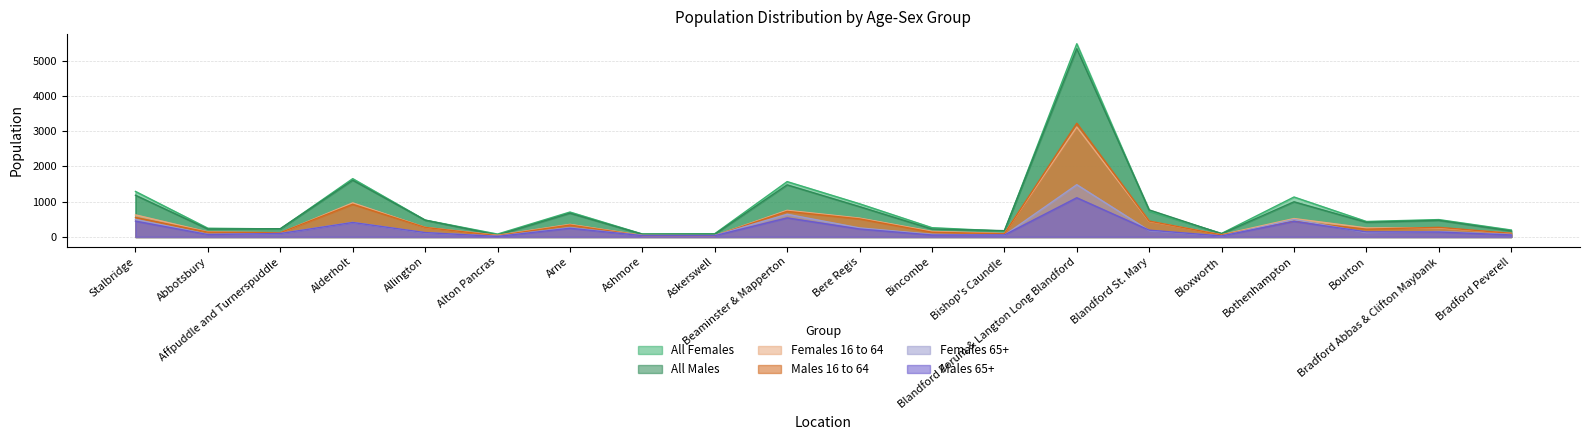

Which series ends up on top after the final intersection of Males 16 to 64 and Males 65+?

Males 16 to 64